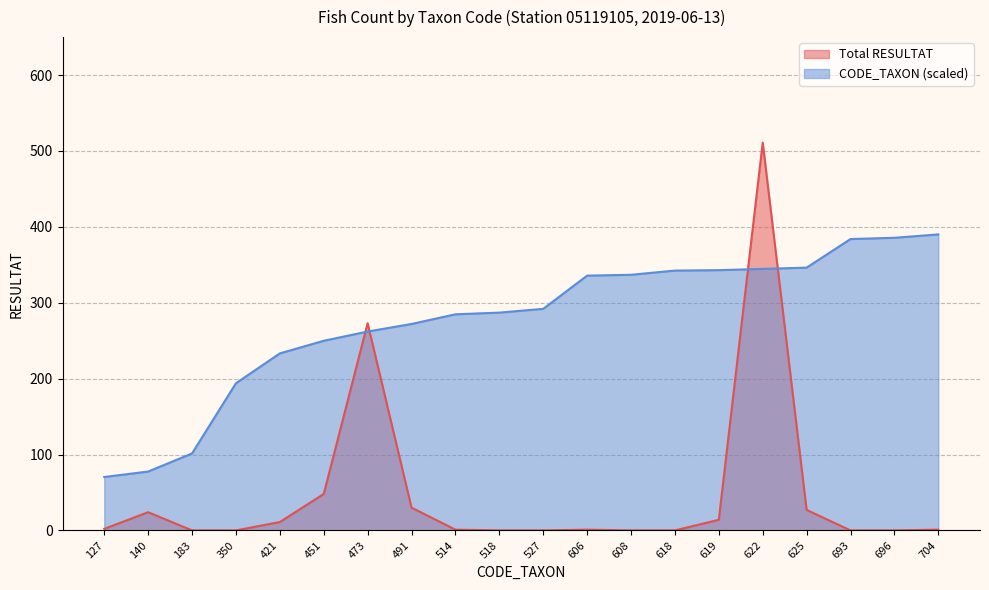

How many times do CODE_TAXON (scaled) and Total RESULTAT cross each other?

4